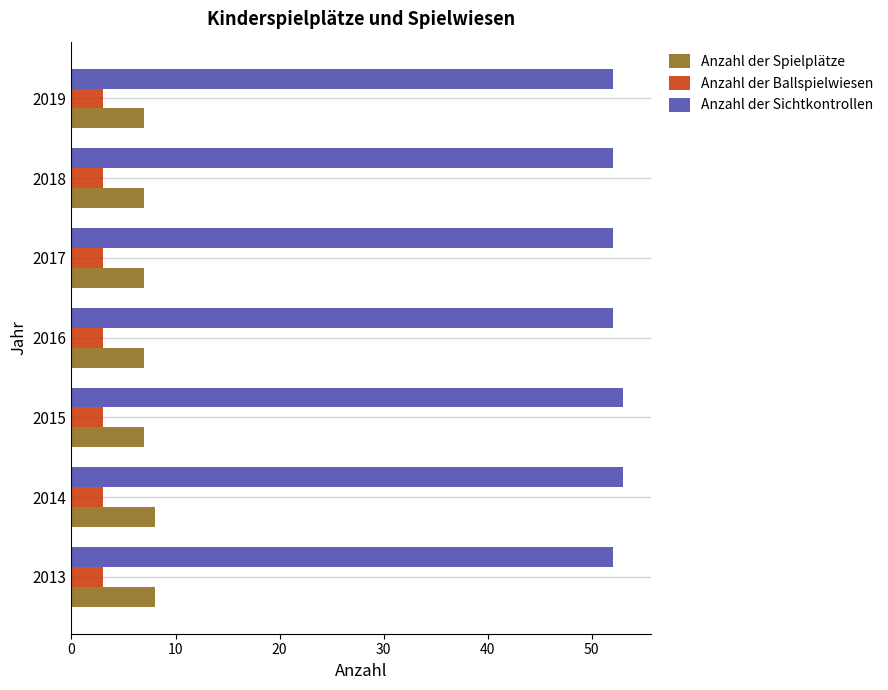

The value of Anzahl der Sichtkontrollen at 2014 is 53. True or false?

True